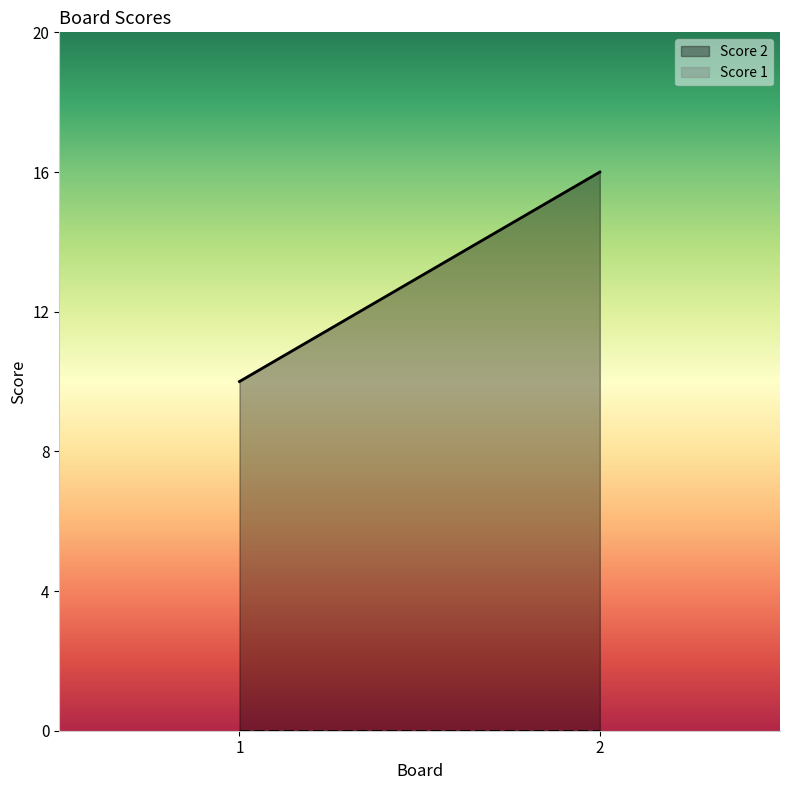

What is the total value across all series at 2?

16